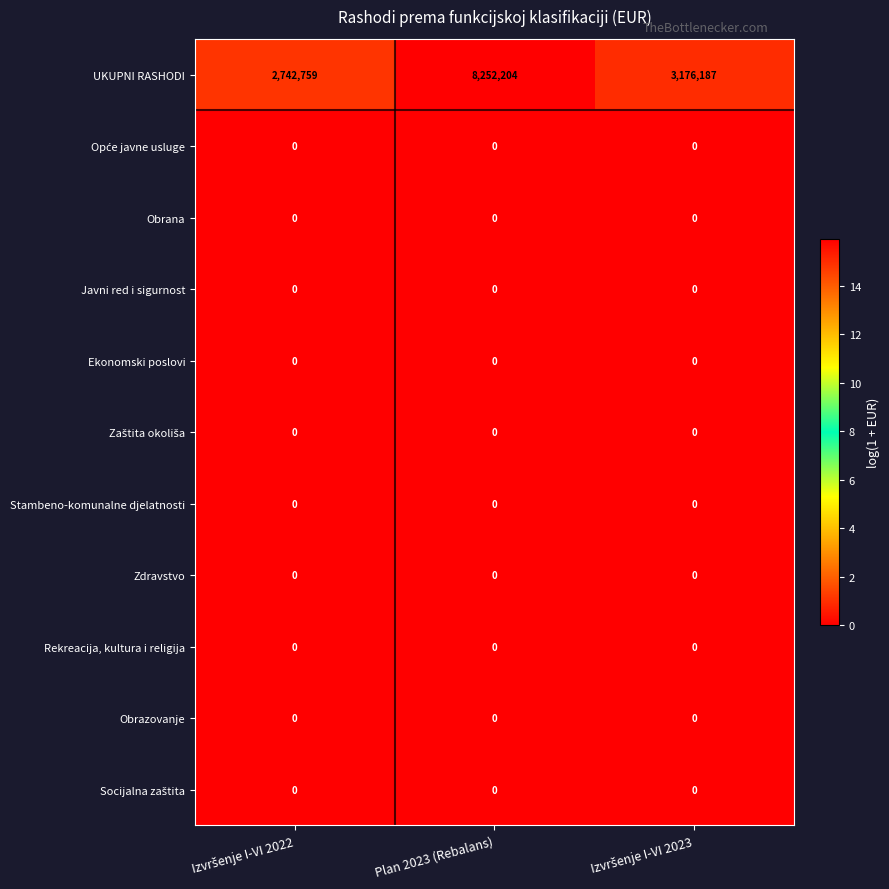

What is the spread (max minus min) of values at Plan 2023 (Rebalans)?

8252204